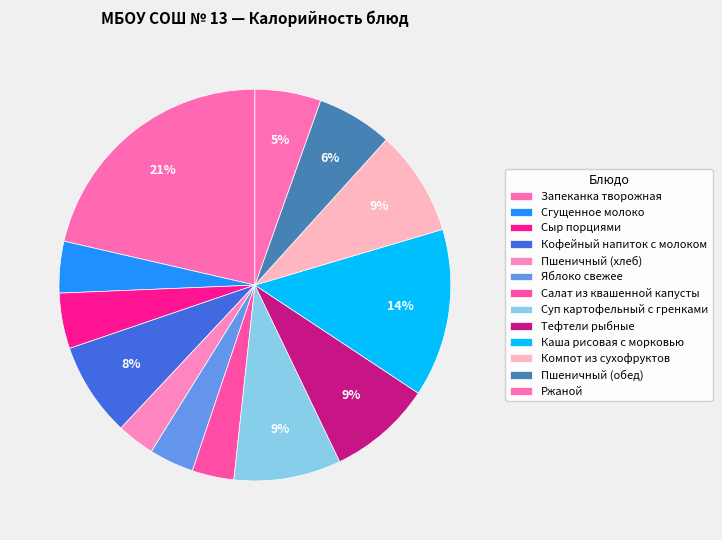

Is the sum of Ржаной and Салат из квашенной капусты greater than half?

No